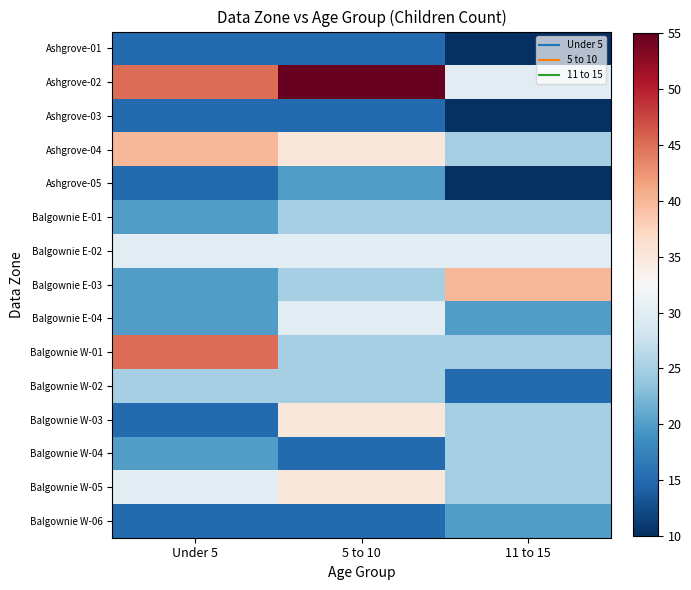

What is the smallest value displayed?

10